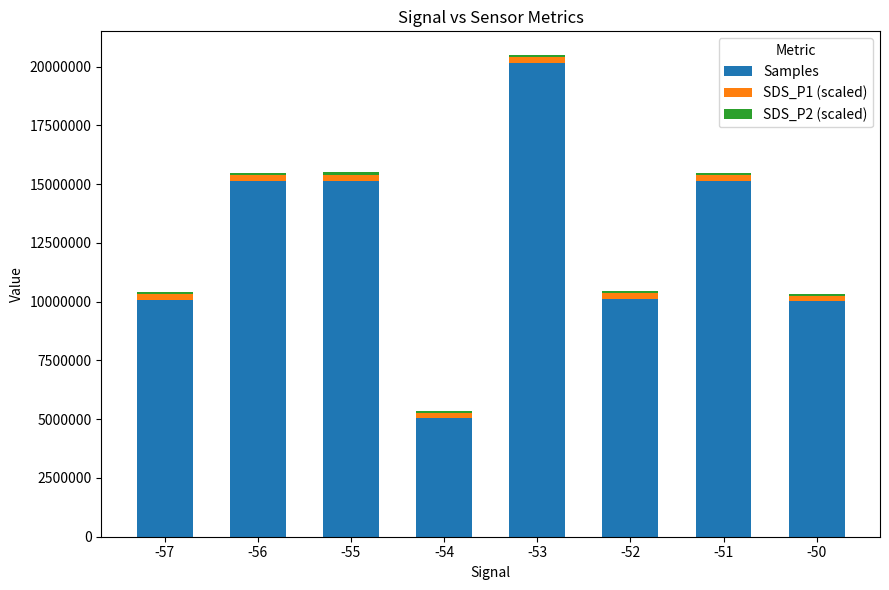

At which category is the sum across all series the highest?

-53